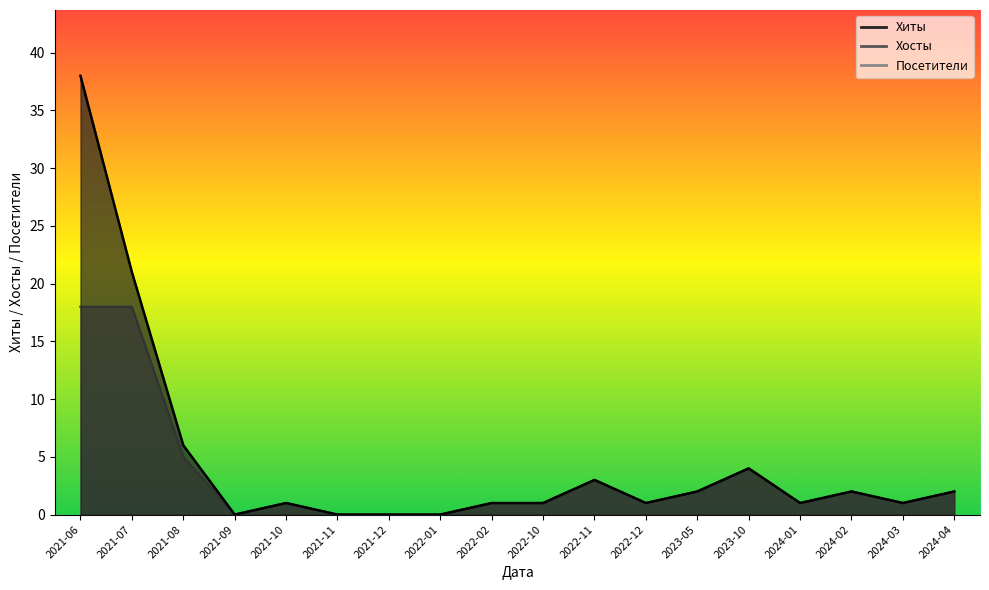

True or false: Посетители and Хиты cross at least once.

False